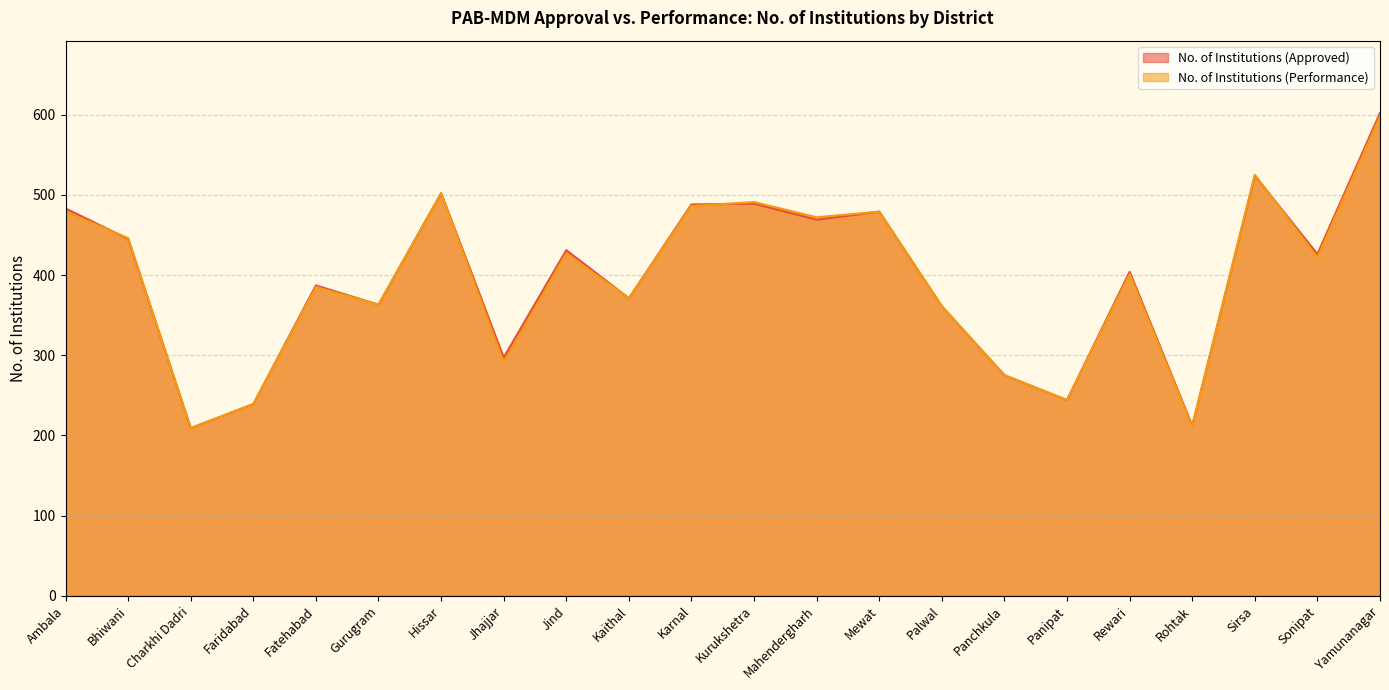

List the series in order of their peak value, lowest first.

No. of Institutions (Performance), No. of Institutions (Approved)